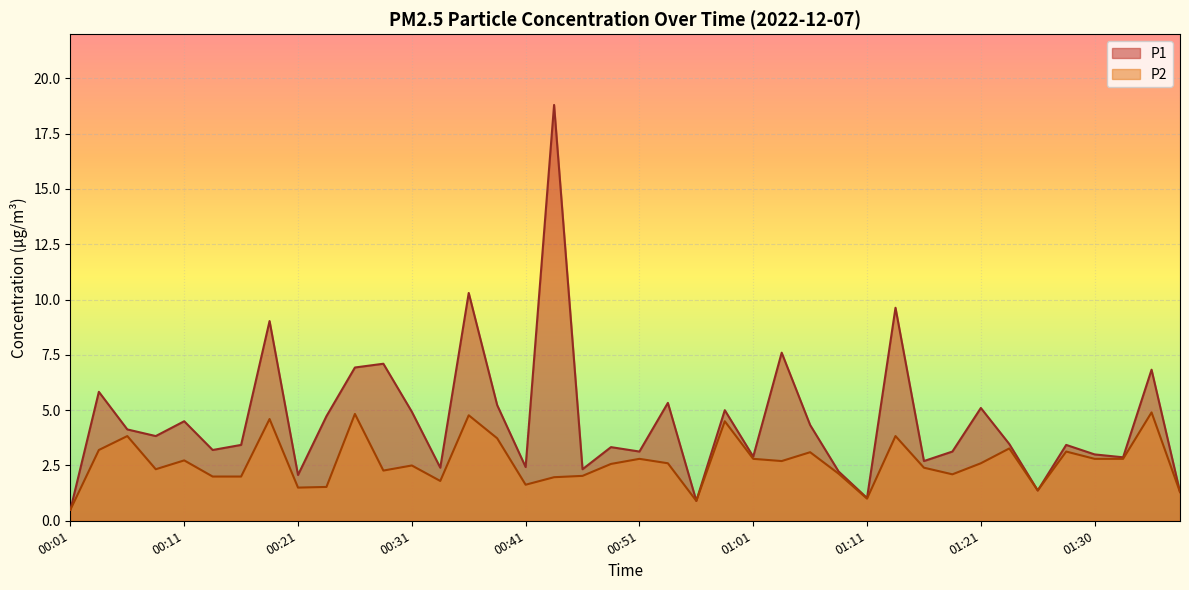

True or false: P2 and P1 cross at least once.

False